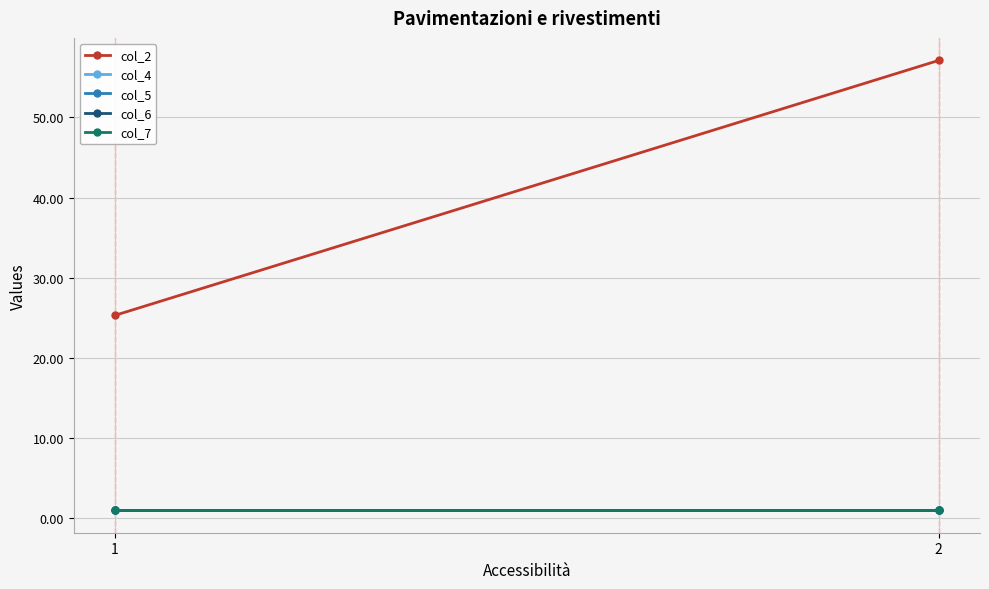

How many values in the col_2 series exceed 57?

1